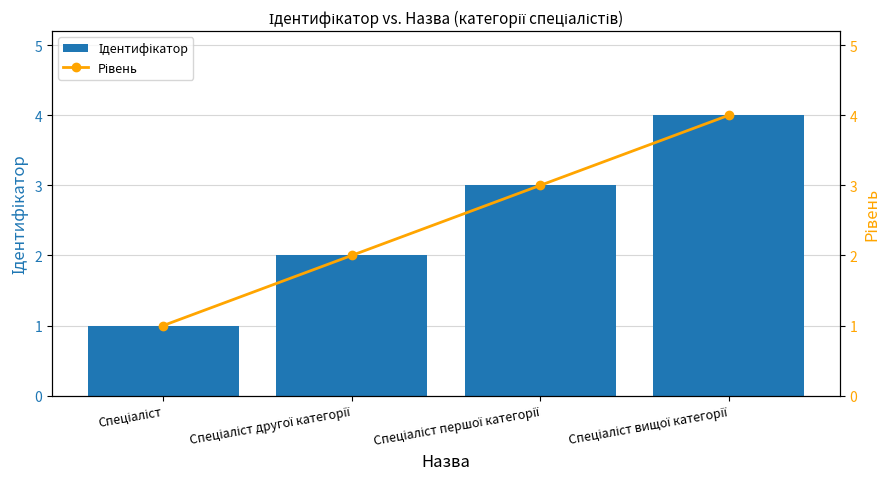

Where is Ідентифікатор nearest to the value 2?

Спеціаліст другої категорії